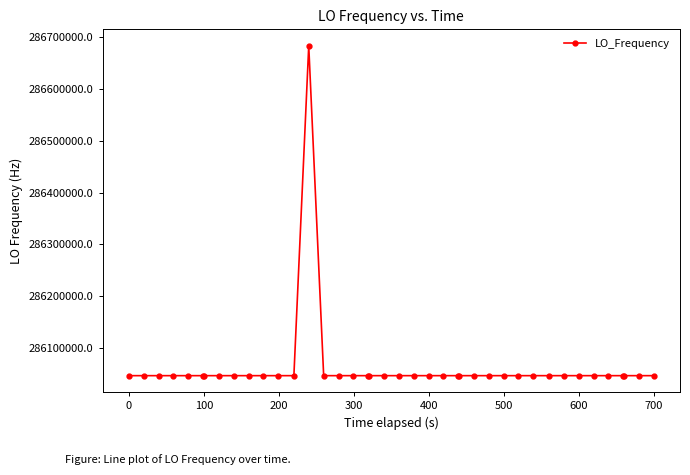

True or false: there are more than 1 points higher than both neighbors.

True